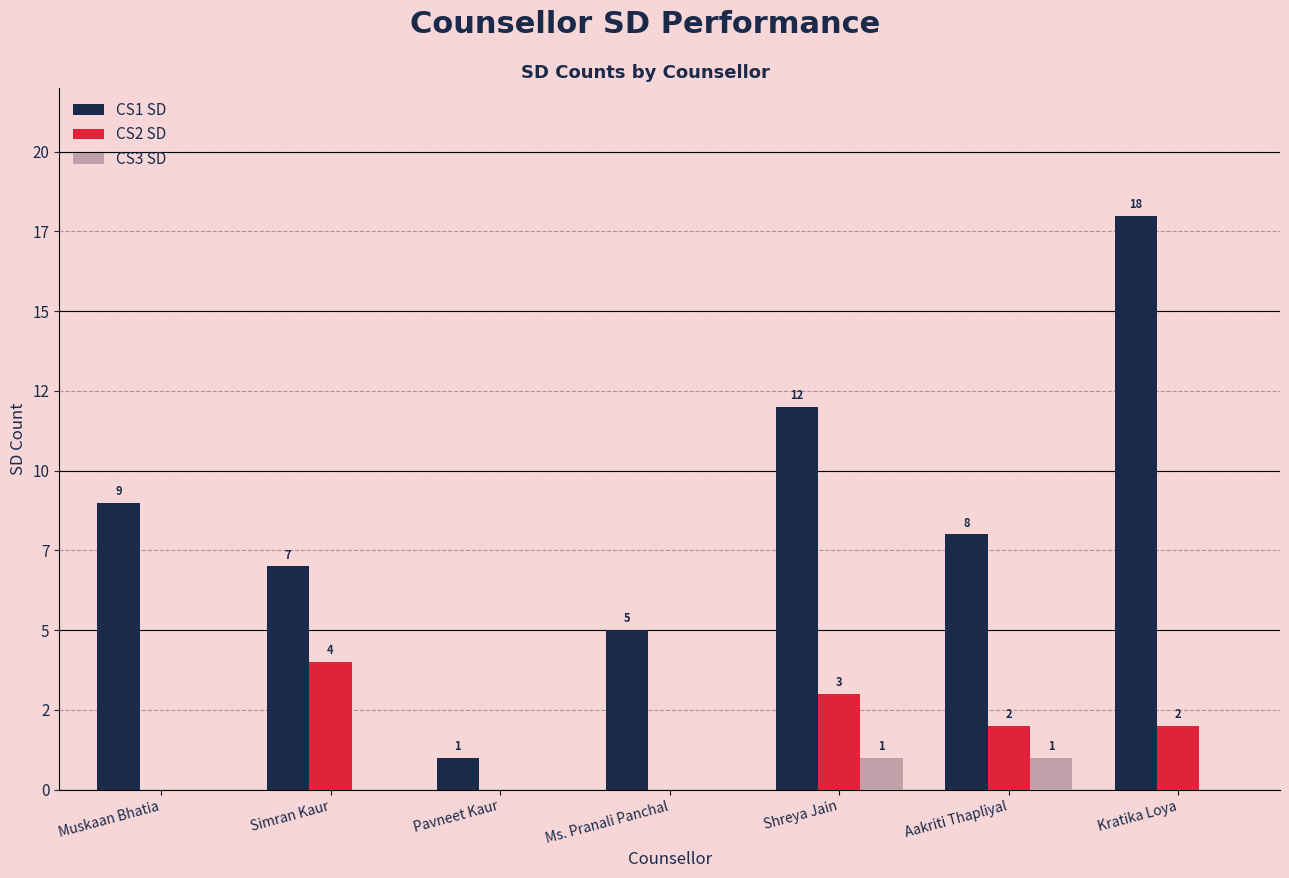

At which category is the sum across all series the highest?

Kratika Loya